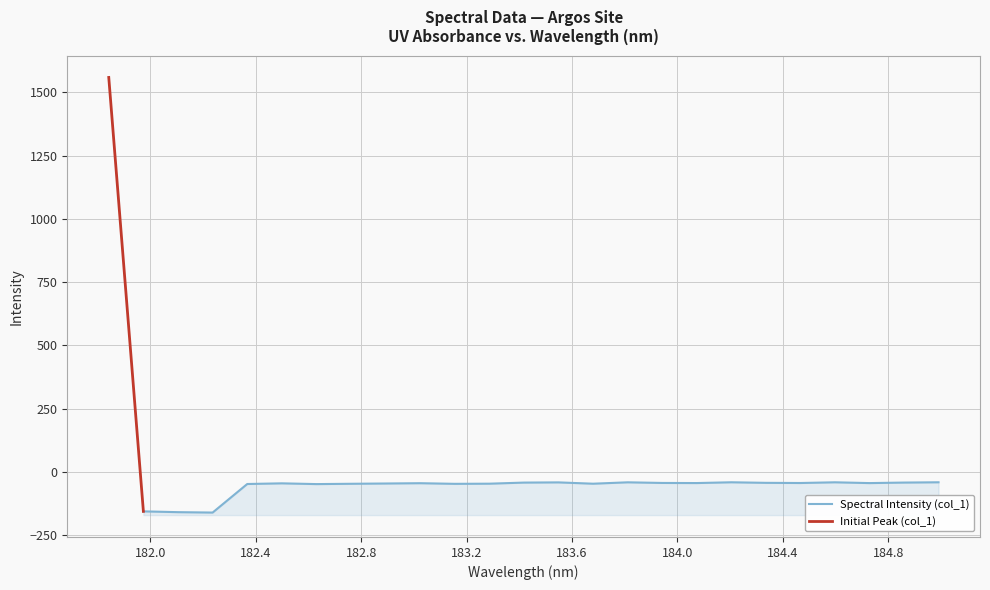

How many values are above zero?

1